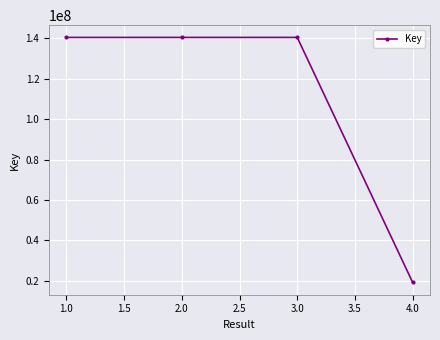

How many lines are shown in the chart?

1